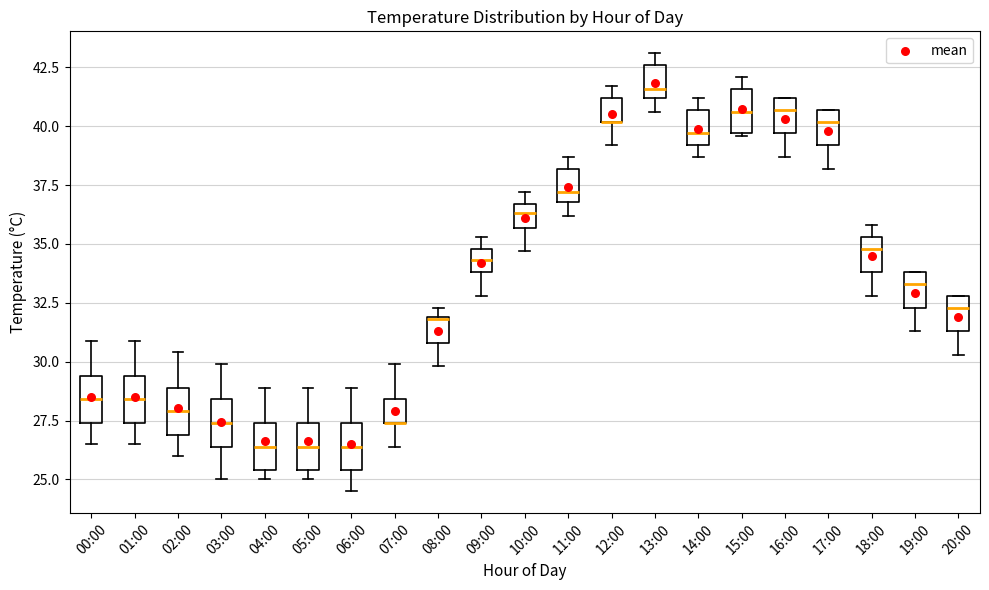

Where does the upper whisker of the box for 05:00 end on the y-axis? The values are not printed on the chart, so give them approximately, as read against the axis.

29.0